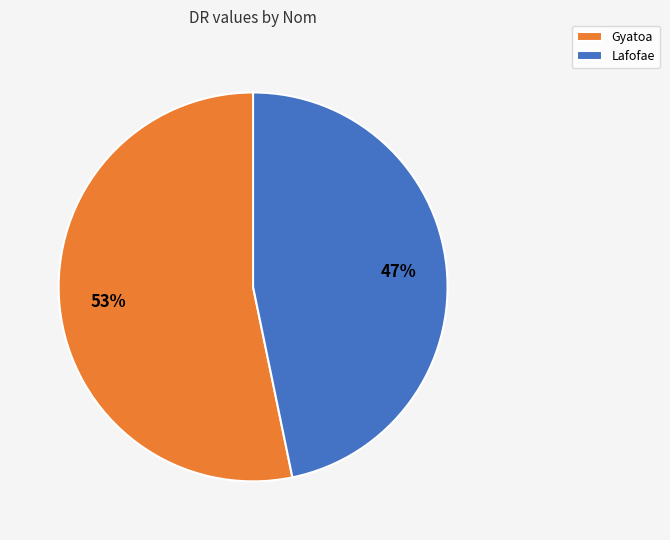

Is the sum of Lafofae and Gyatoa greater than half?

Yes